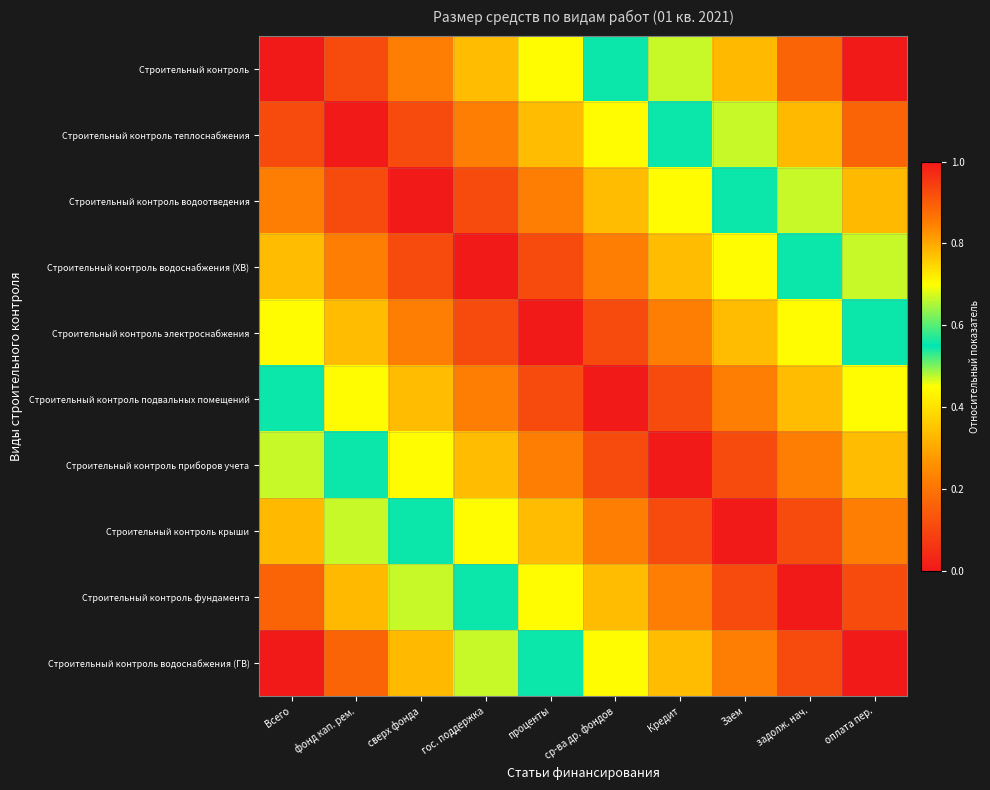

Reading left to right, transcribe all the data shown in this chart.

Строительный контроль: Всего=0.0	фонд кап. рем.=0.1	сверх фонда=0.2	гос. поддержка=0.3	проценты=0.4	ср-ва др. фондов=0.6	Кредит=0.7	Заем=0.8	задолж. нач.=0.9	оплата пер.=1.0
Строительный контроль теплоснабжения: Всего=0.1	фонд кап. рем.=0.0	сверх фонда=0.1	гос. поддержка=0.2	проценты=0.3	ср-ва др. фондов=0.4	Кредит=0.6	Заем=0.7	задолж. нач.=0.8	оплата пер.=0.9
Строительный контроль водоотведения: Всего=0.2	фонд кап. рем.=0.1	сверх фонда=0.0	гос. поддержка=0.1	проценты=0.2	ср-ва др. фондов=0.3	Кредит=0.4	Заем=0.6	задолж. нач.=0.7	оплата пер.=0.8
Строительный контроль водоснабжения (ХВ): Всего=0.3	фонд кап. рем.=0.2	сверх фонда=0.1	гос. поддержка=0.0	проценты=0.1	ср-ва др. фондов=0.2	Кредит=0.3	Заем=0.4	задолж. нач.=0.6	оплата пер.=0.7
Строительный контроль электроснабжения: Всего=0.4	фонд кап. рем.=0.3	сверх фонда=0.2	гос. поддержка=0.1	проценты=0.0	ср-ва др. фондов=0.1	Кредит=0.2	Заем=0.3	задолж. нач.=0.4	оплата пер.=0.6
Строительный контроль подвальных помещений: Всего=0.6	фонд кап. рем.=0.4	сверх фонда=0.3	гос. поддержка=0.2	проценты=0.1	ср-ва др. фондов=0.0	Кредит=0.1	Заем=0.2	задолж. нач.=0.3	оплата пер.=0.4
Строительный контроль приборов учета: Всего=0.7	фонд кап. рем.=0.6	сверх фонда=0.4	гос. поддержка=0.3	проценты=0.2	ср-ва др. фондов=0.1	Кредит=0.0	Заем=0.1	задолж. нач.=0.2	оплата пер.=0.3
Строительный контроль крыши: Всего=0.8	фонд кап. рем.=0.7	сверх фонда=0.6	гос. поддержка=0.4	проценты=0.3	ср-ва др. фондов=0.2	Кредит=0.1	Заем=0.0	задолж. нач.=0.1	оплата пер.=0.2
Строительный контроль фундамента: Всего=0.9	фонд кап. рем.=0.8	сверх фонда=0.7	гос. поддержка=0.6	проценты=0.4	ср-ва др. фондов=0.3	Кредит=0.2	Заем=0.1	задолж. нач.=0.0	оплата пер.=0.1
Строительный контроль водоснабжения (ГВ): Всего=1.0	фонд кап. рем.=0.9	сверх фонда=0.8	гос. поддержка=0.7	проценты=0.6	ср-ва др. фондов=0.4	Кредит=0.3	Заем=0.2	задолж. нач.=0.1	оплата пер.=0.0